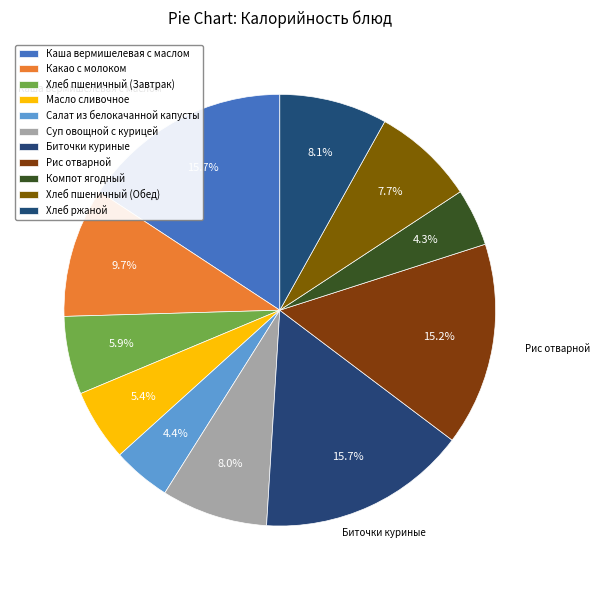

True or false: Хлеб ржаной accounts for 22% of the total.

False